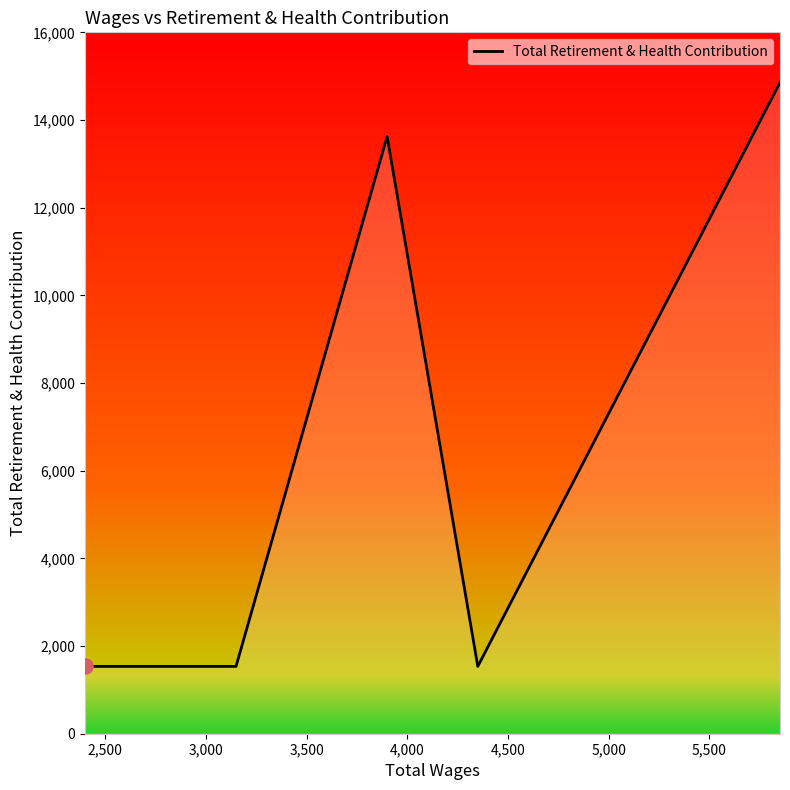

What is the maximum value shown in the chart?

14856